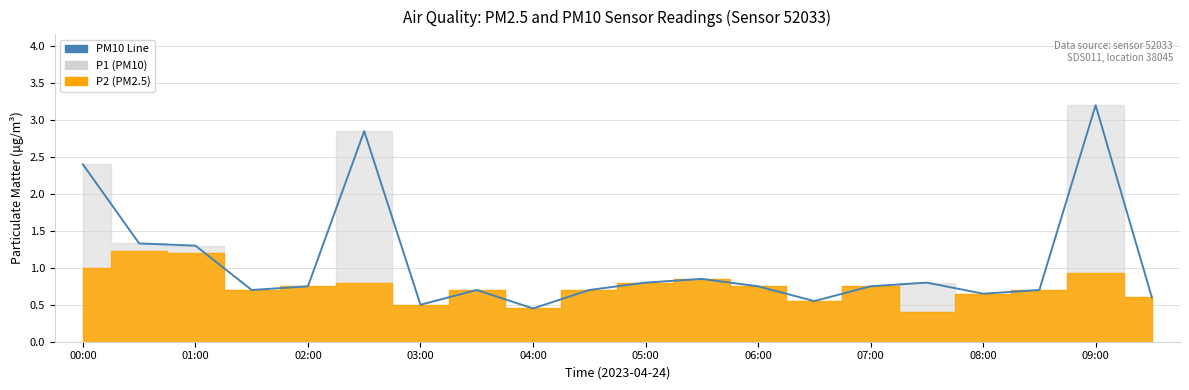

How many lines are shown in the chart?

1